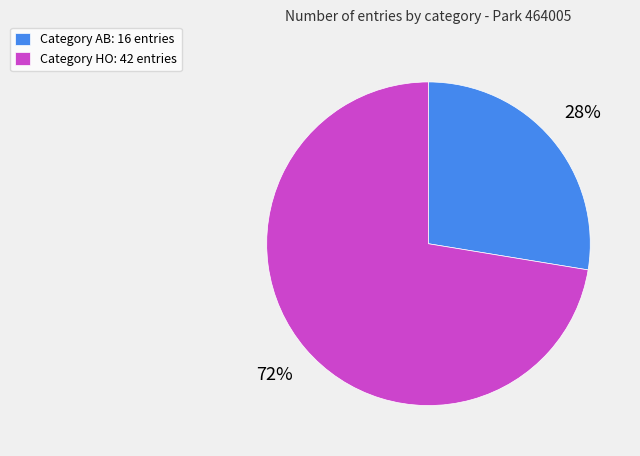

Between Category HO: 42 entries and Category AB: 16 entries, which is larger?

Category HO: 42 entries